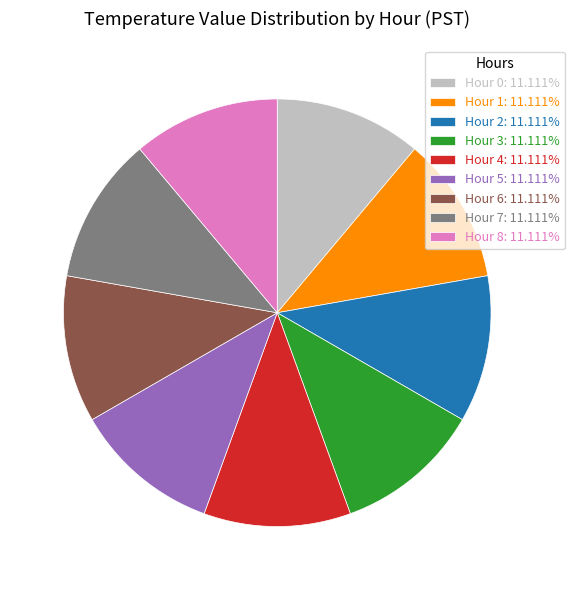

Approximately how many times larger is the value at Hour 0 compared to Hour 2?

1.0